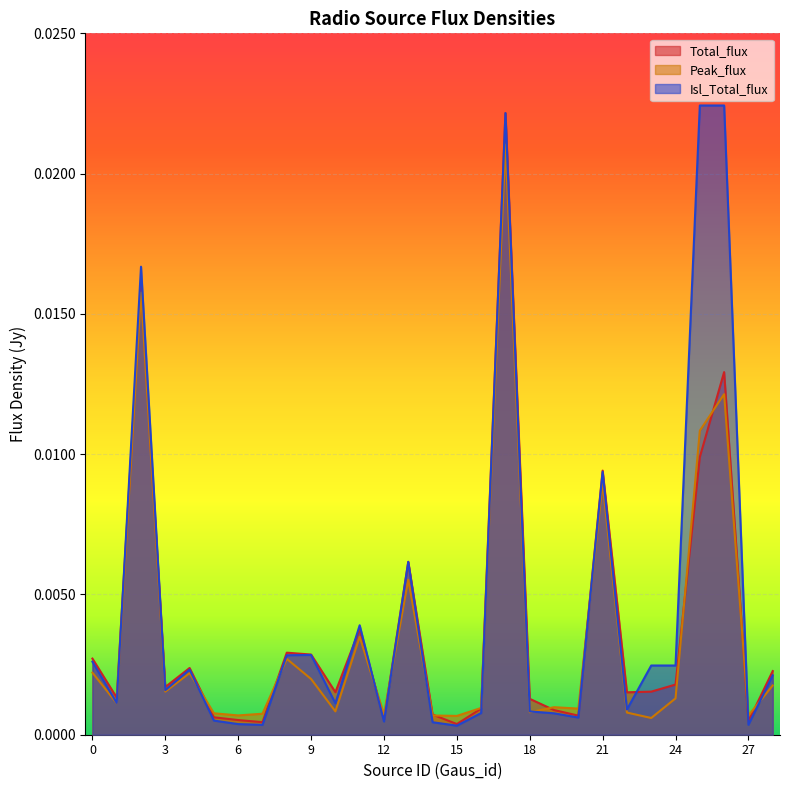

Between 21 and 28, which is larger?

21